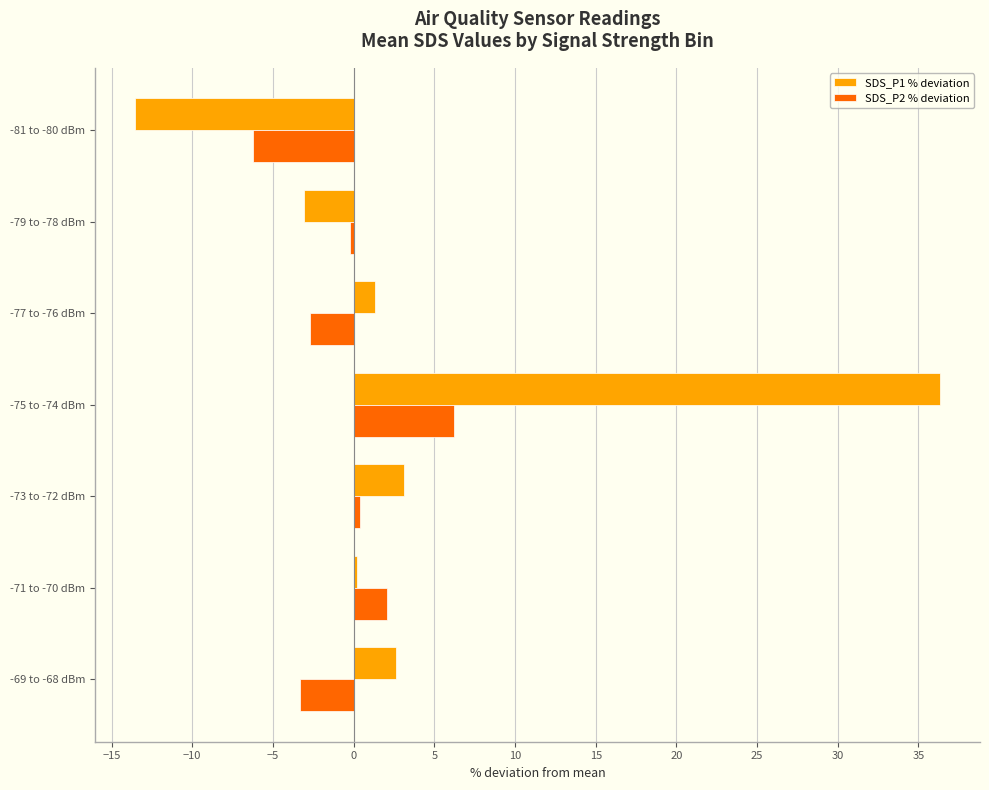

At which category does the chart reach its minimum across all series?

-81 to -80 dBm